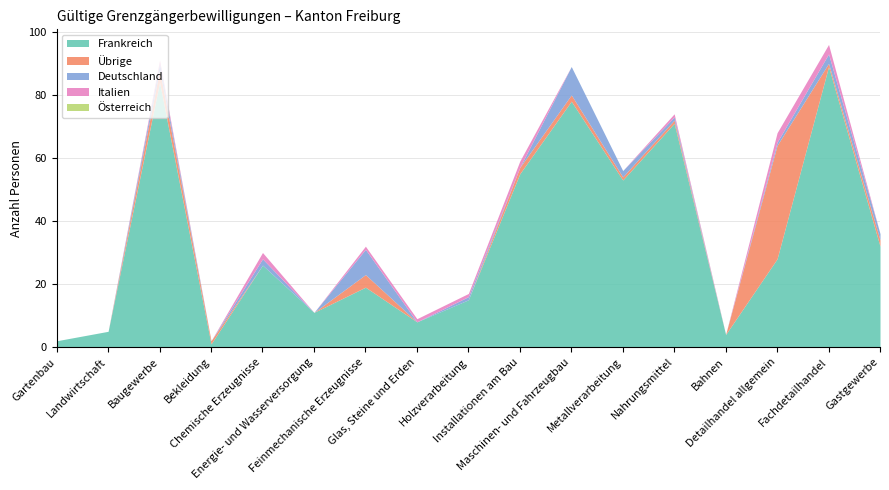

Which series has the largest range (max minus min)?

Frankreich